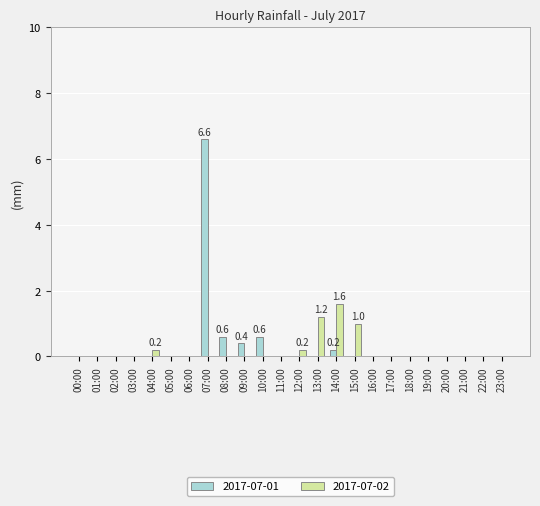

What is the maximum value shown in the chart?

6.6